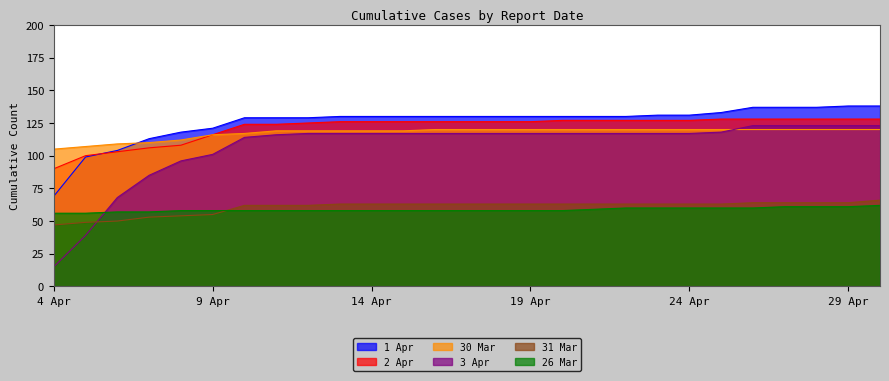

What is the average value of the 1 Apr series?

126